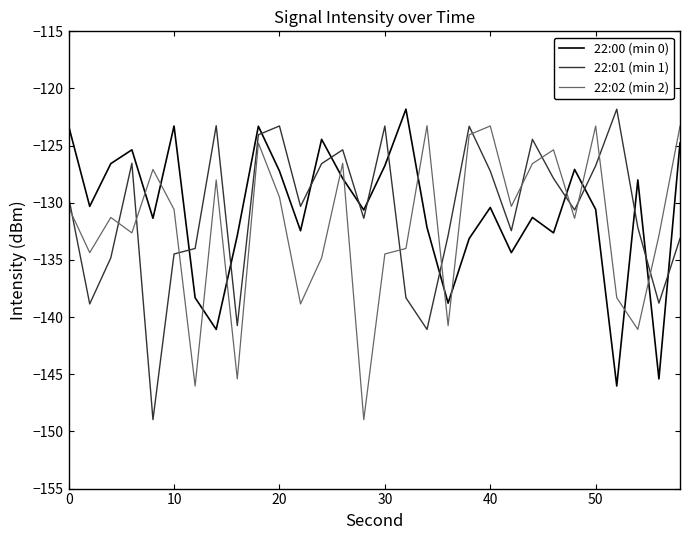

How many lines are shown in the chart?

3